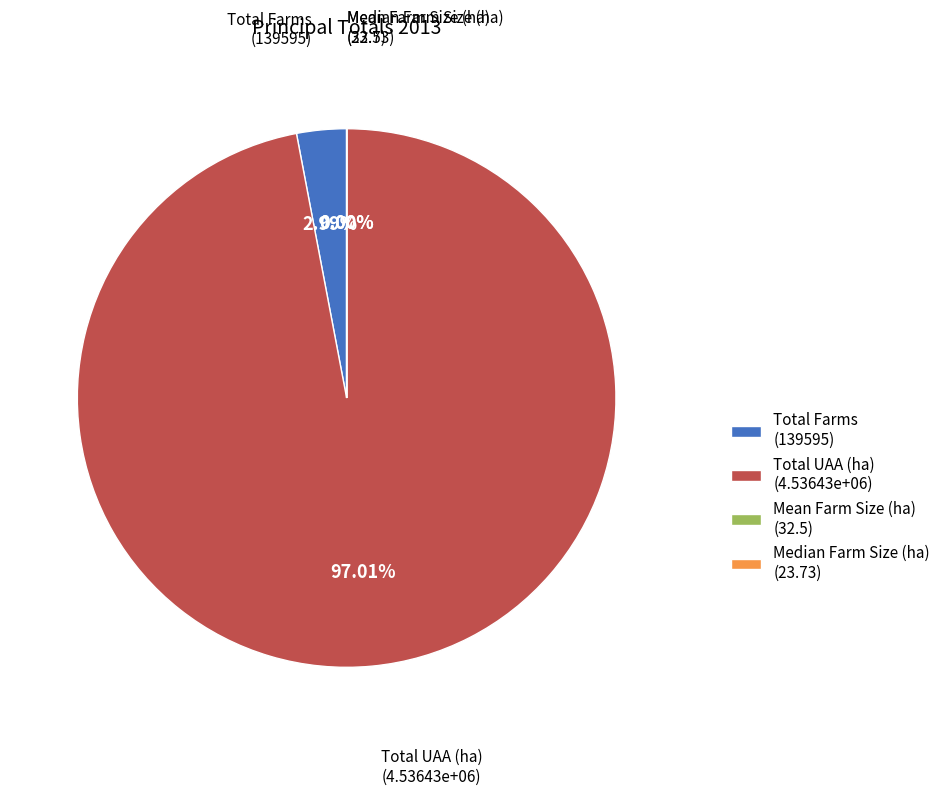

Does any single category account for the majority?

Yes